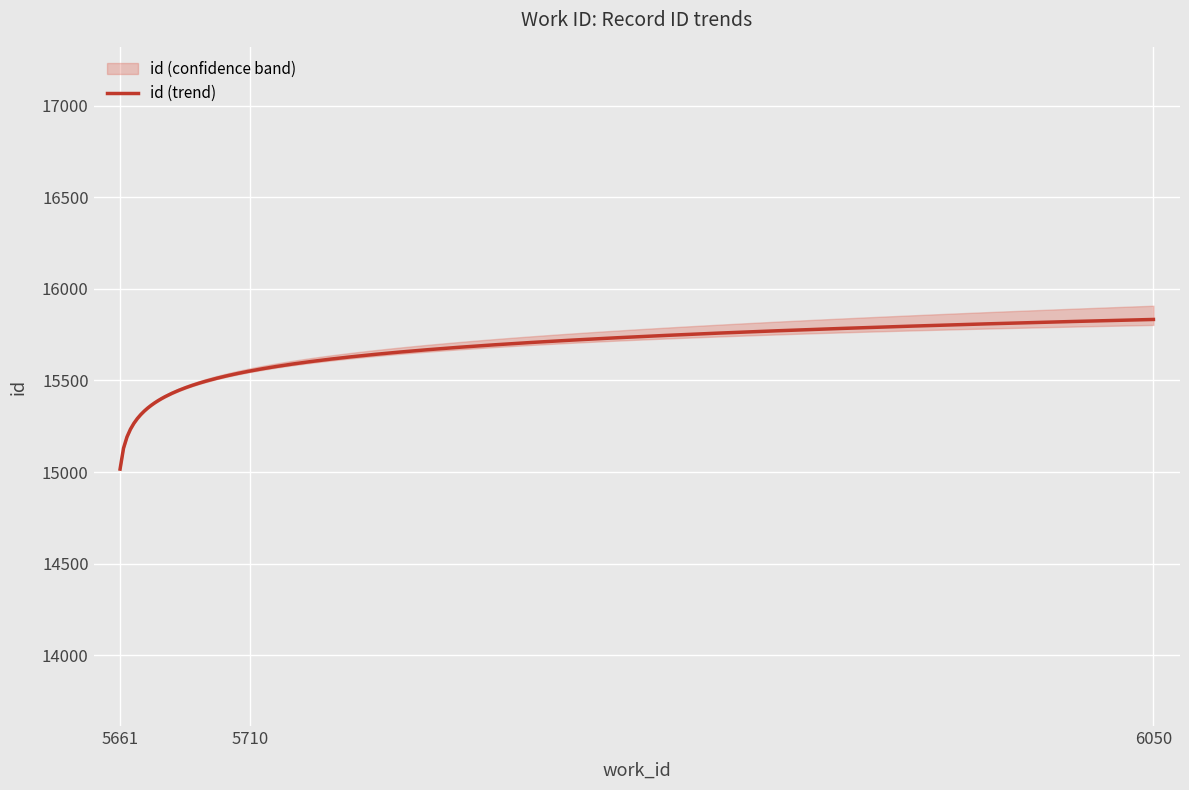

What is the highest value of the id (trend) series?

15833.2